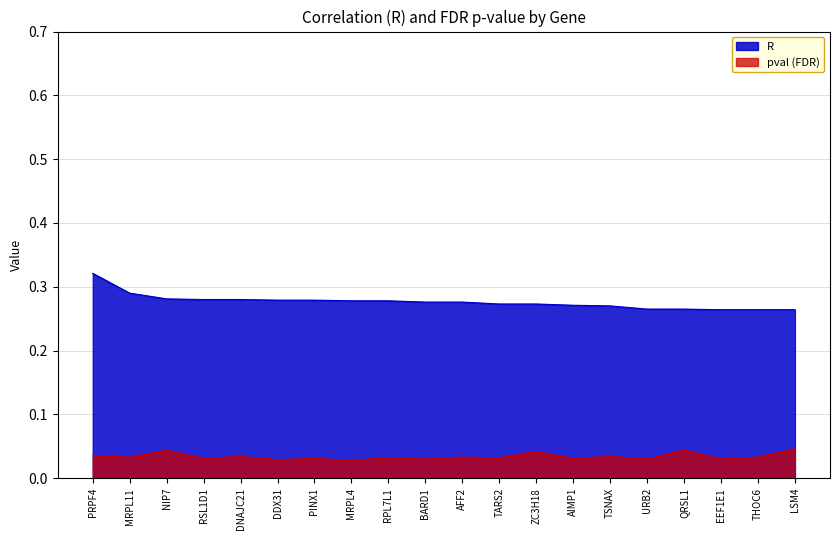

What is the label of the 8th point from the left?

MRPL4